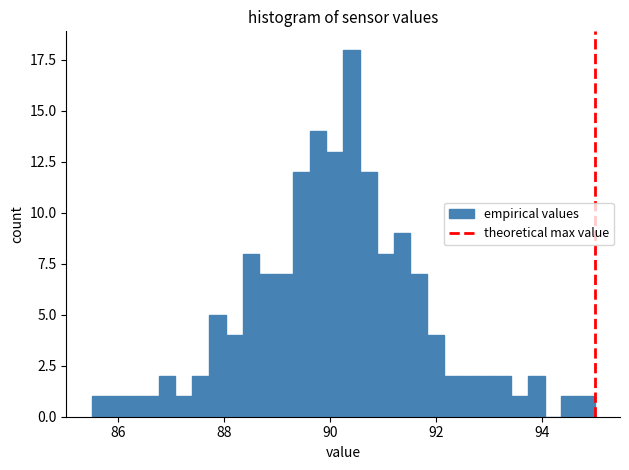

Around what value on the x-axis is the tallest bar? Give the approximate position of its centre, as read against the axis.

90.4